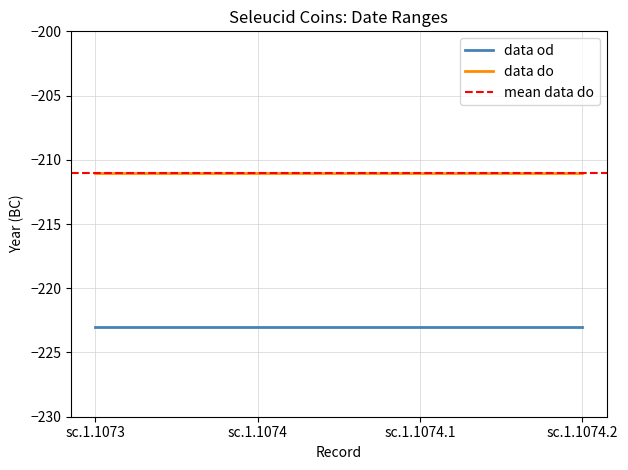

Which series has the largest total across all categories?

data do